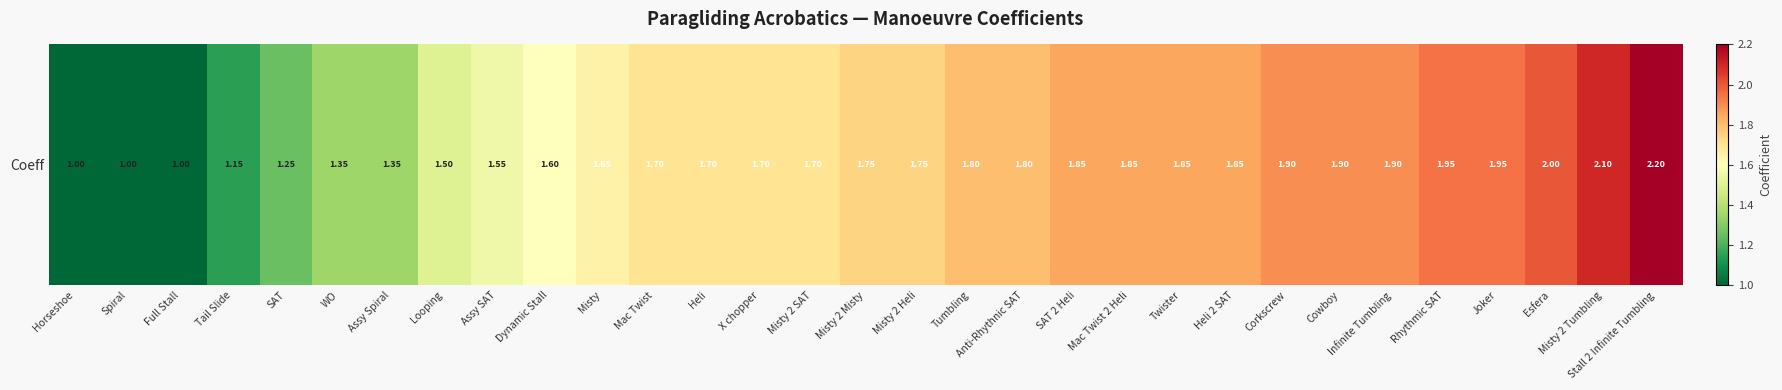

Approximately how many times larger is the value at Misty compared to Twister?

0.9